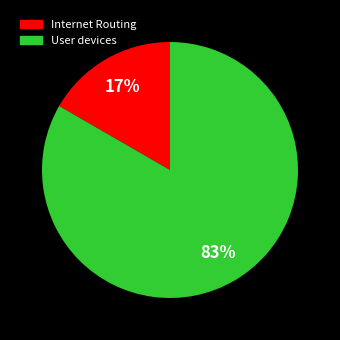

Which has a higher value, Internet Routing or User devices?

User devices